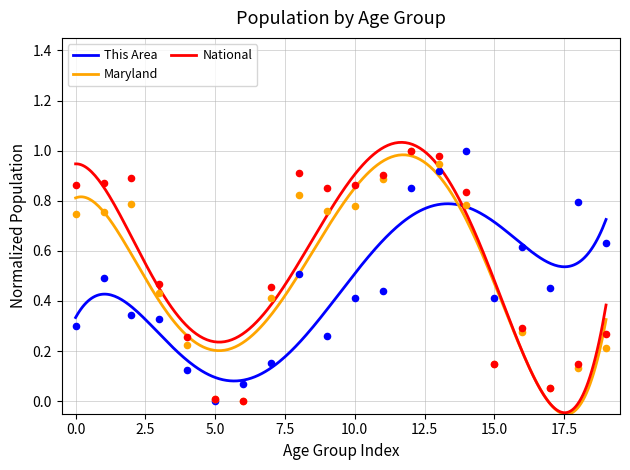

Which series has the largest Y range (max minus min)?

This Area